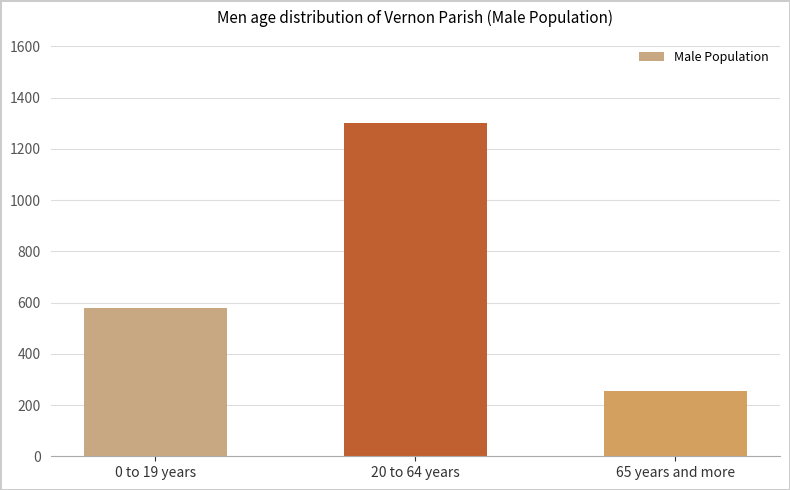

How many series are shown in this chart?

1